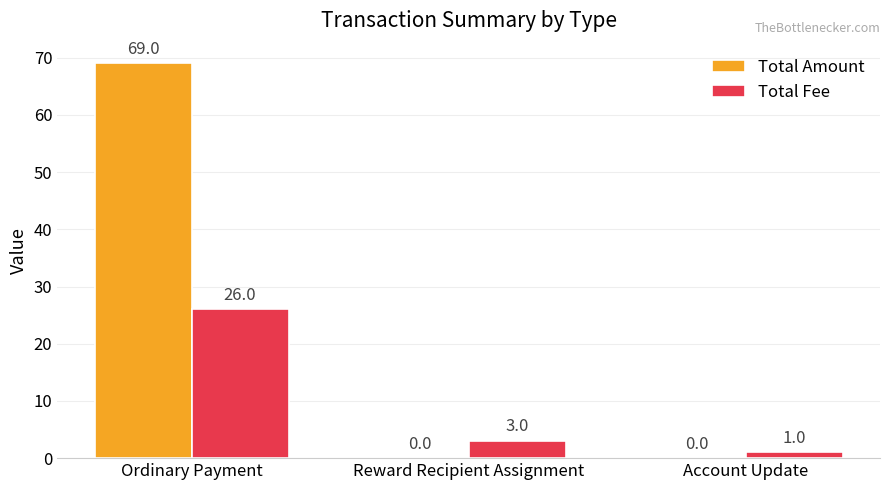

What is the approximate value of Total Amount at Ordinary Payment, to the nearest 10?

70